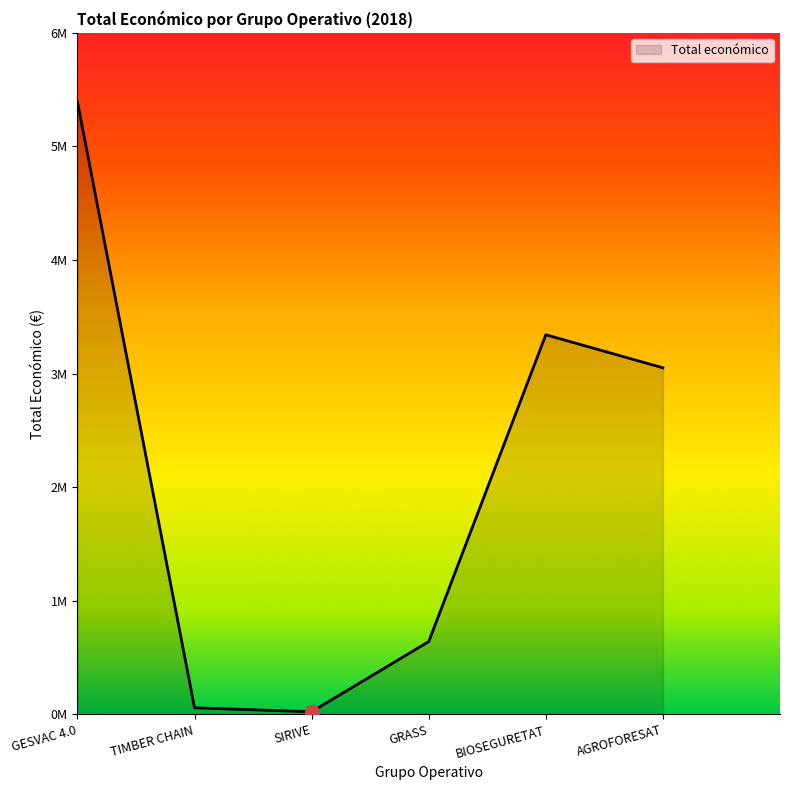

What is the value of the 3rd point from the left?

24017